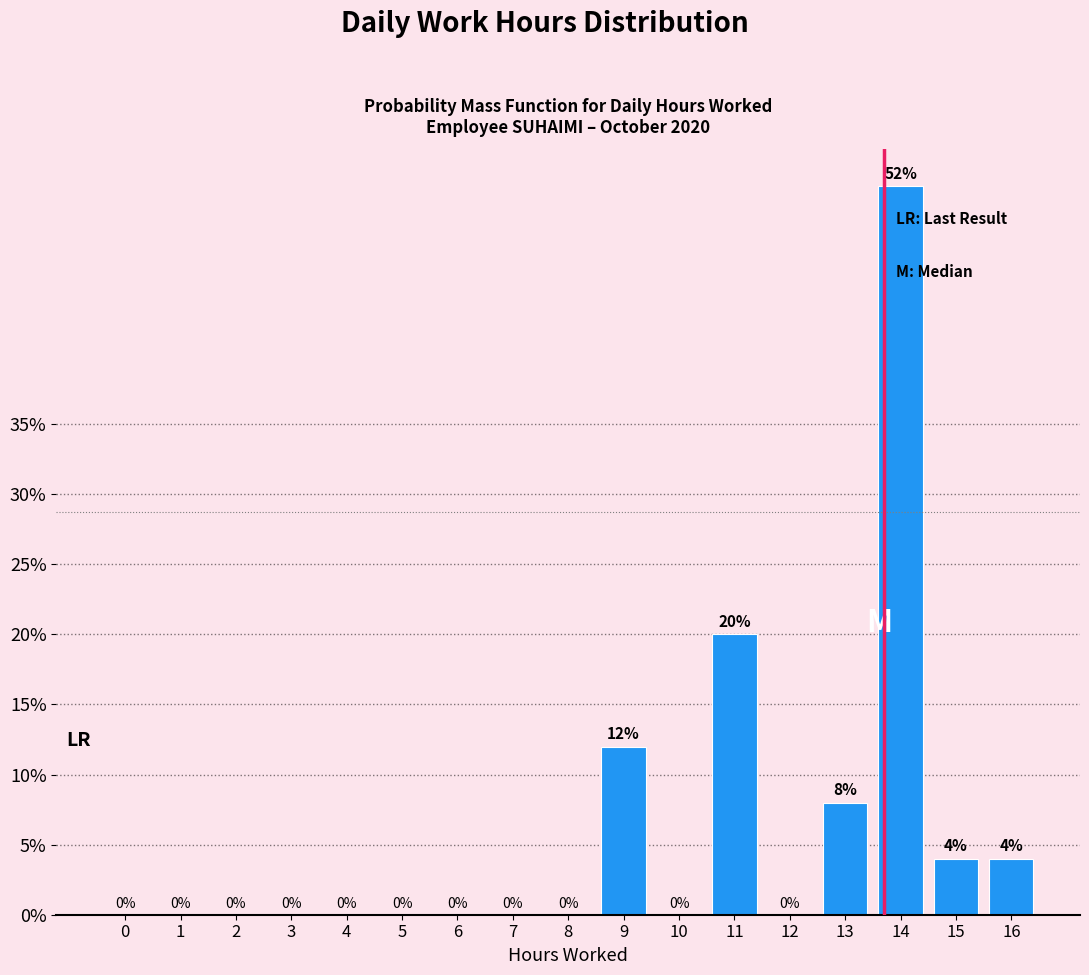

Reading left to right, what are all the values shown in this chart?

0=0	1=0	2=0	3=0	4=0	5=0	6=0	7=0	8=0	9=12	10=0	11=20	12=0	13=8	14=52	15=4	16=4